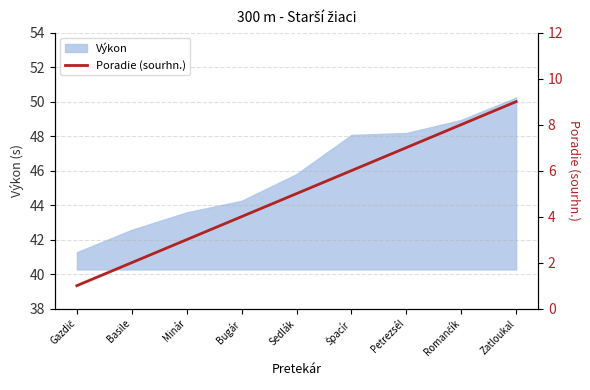

Which has a higher value, Zatloukal or Bugár?

Zatloukal